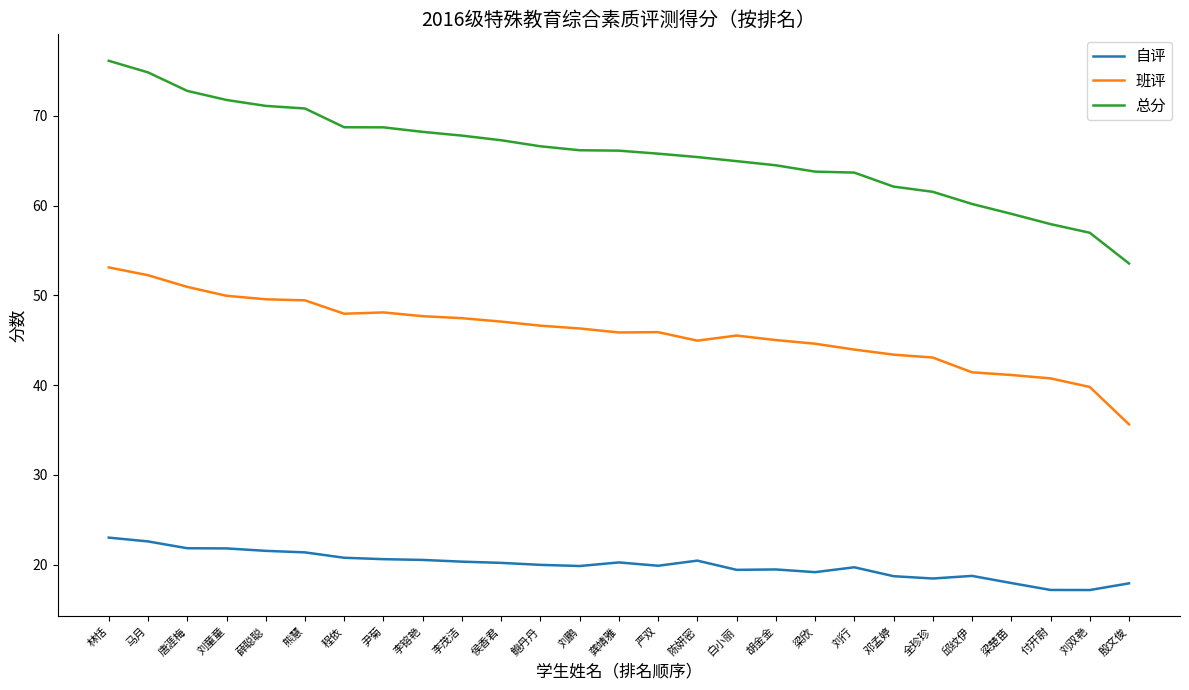

List the series in order of their overall mean, highest first.

总分, 班评, 自评